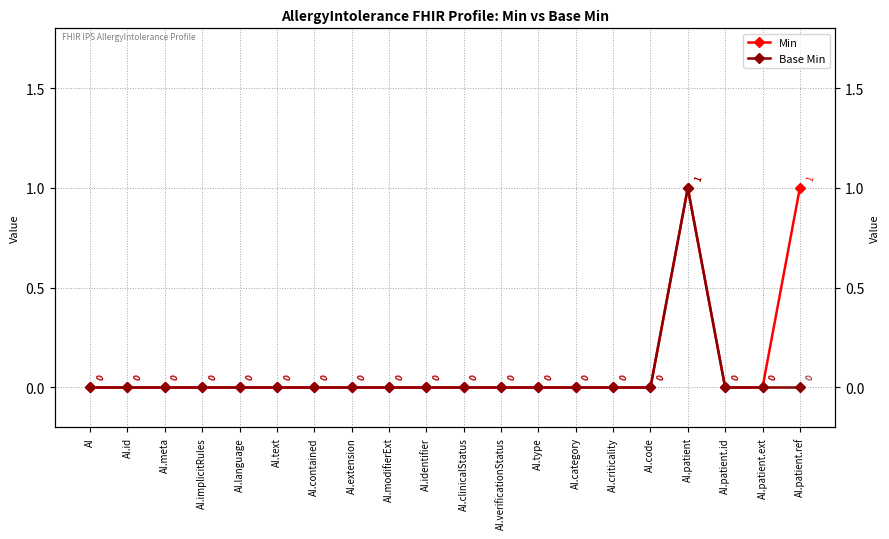

True or false: Min and Base Min cross at least once.

False